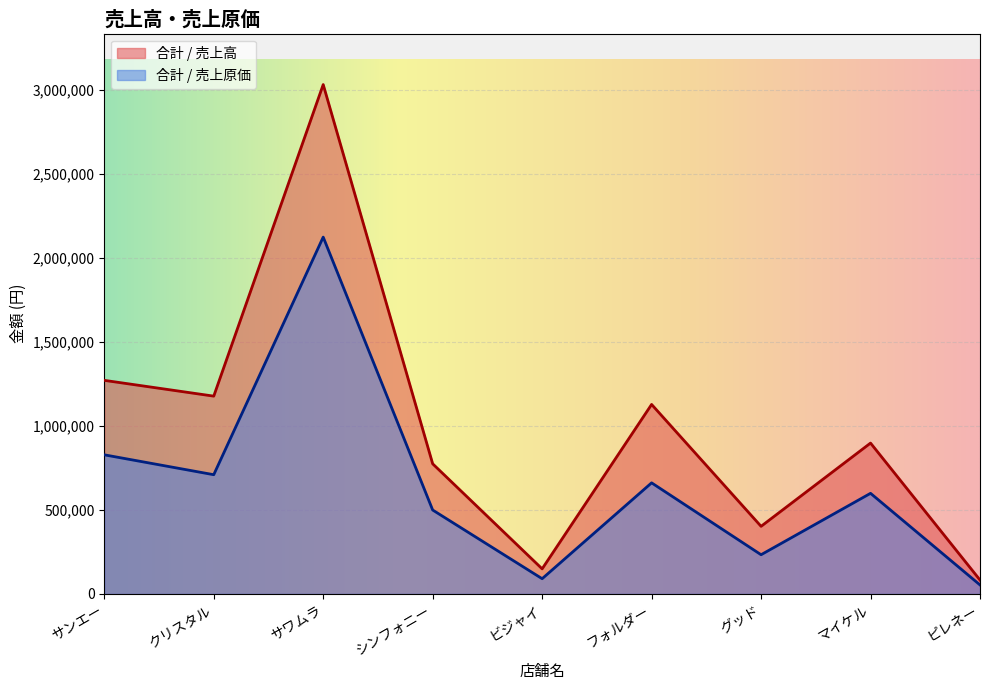

What is the average value of the 合計 / 売上高 series?

990289